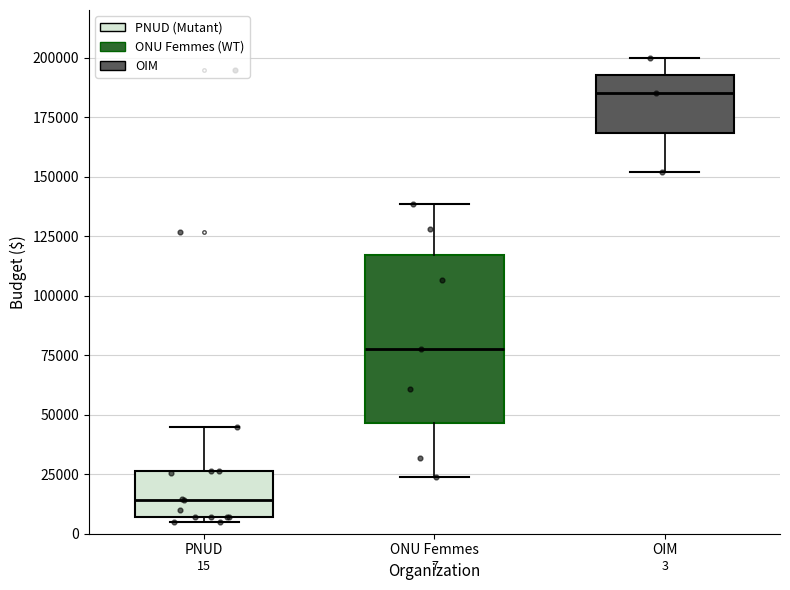

Which box's median line is the lowest?

PNUD